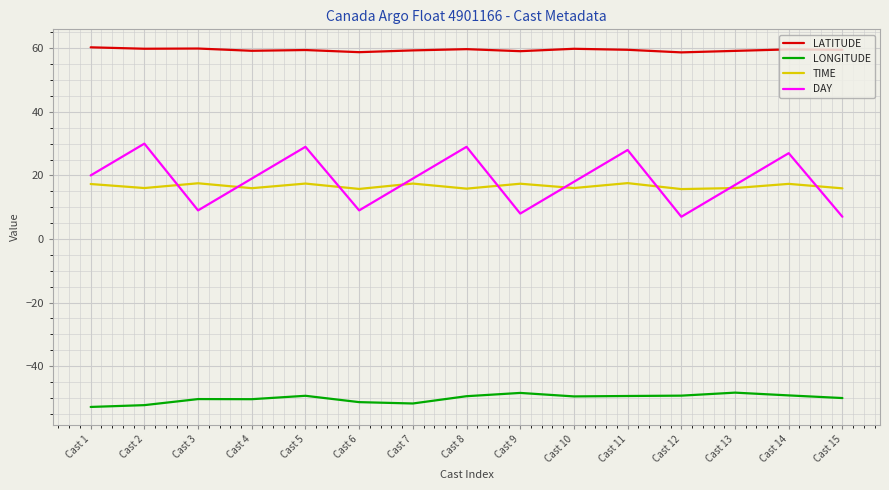

At which category does DAY reach its first local peak?

Cast 2